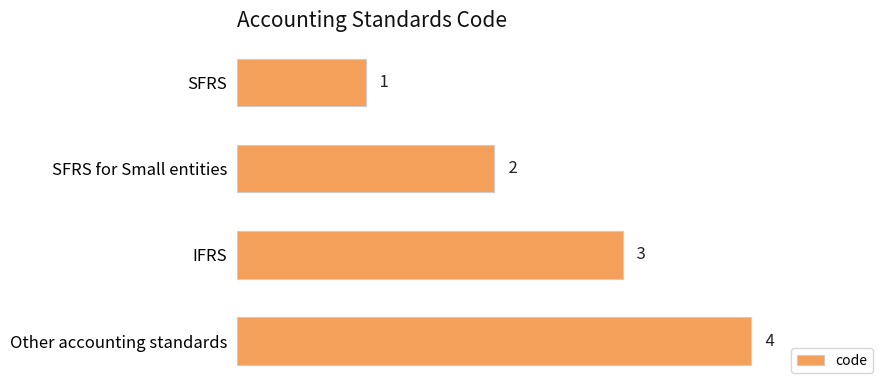

At which label is the value closest to 2?

SFRS for Small entities